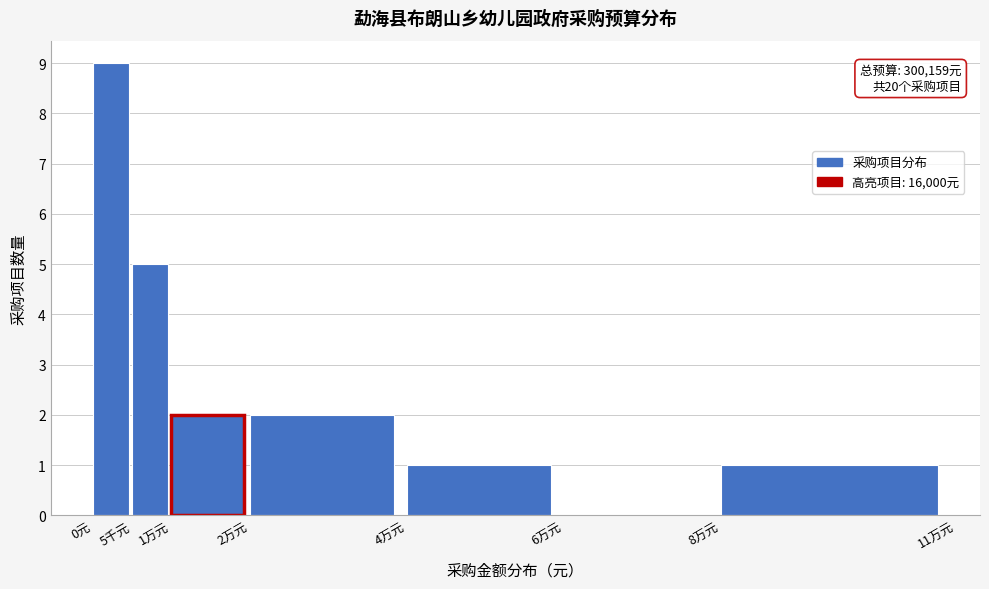

Reading left to right, transcribe all the data shown in this chart.

0元=9	5千元=5	1万元=2	2万元=2	4万元=1	6万元=0	8万元=1